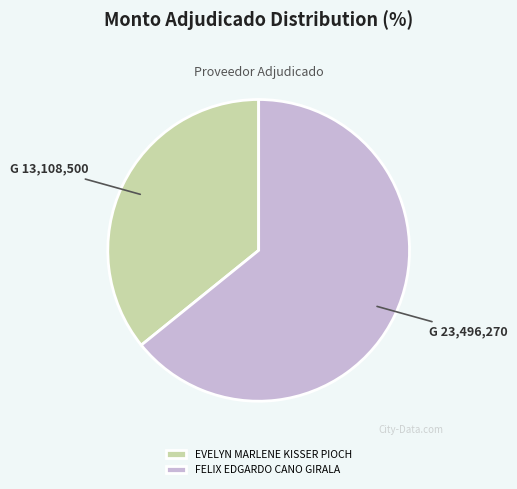

Which slice represents more than half of the pie?

FELIX EDGARDO CANO GIRALA